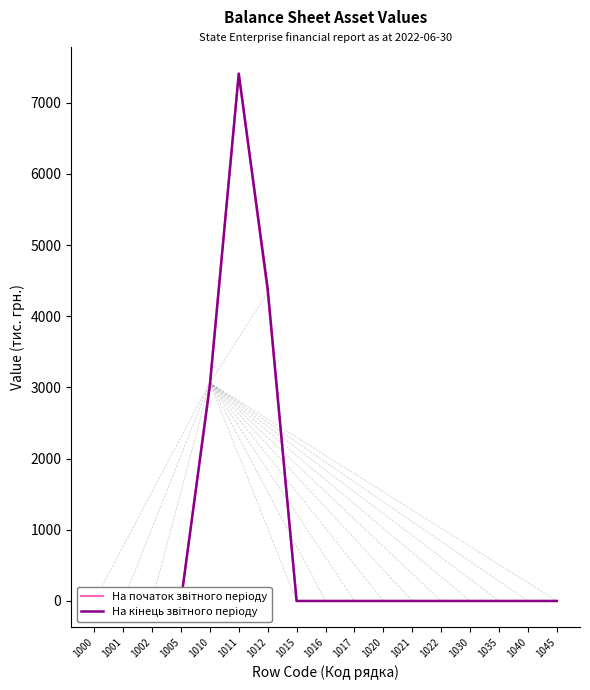

At which category does На початок звітного періоду reach its first local peak?

1011